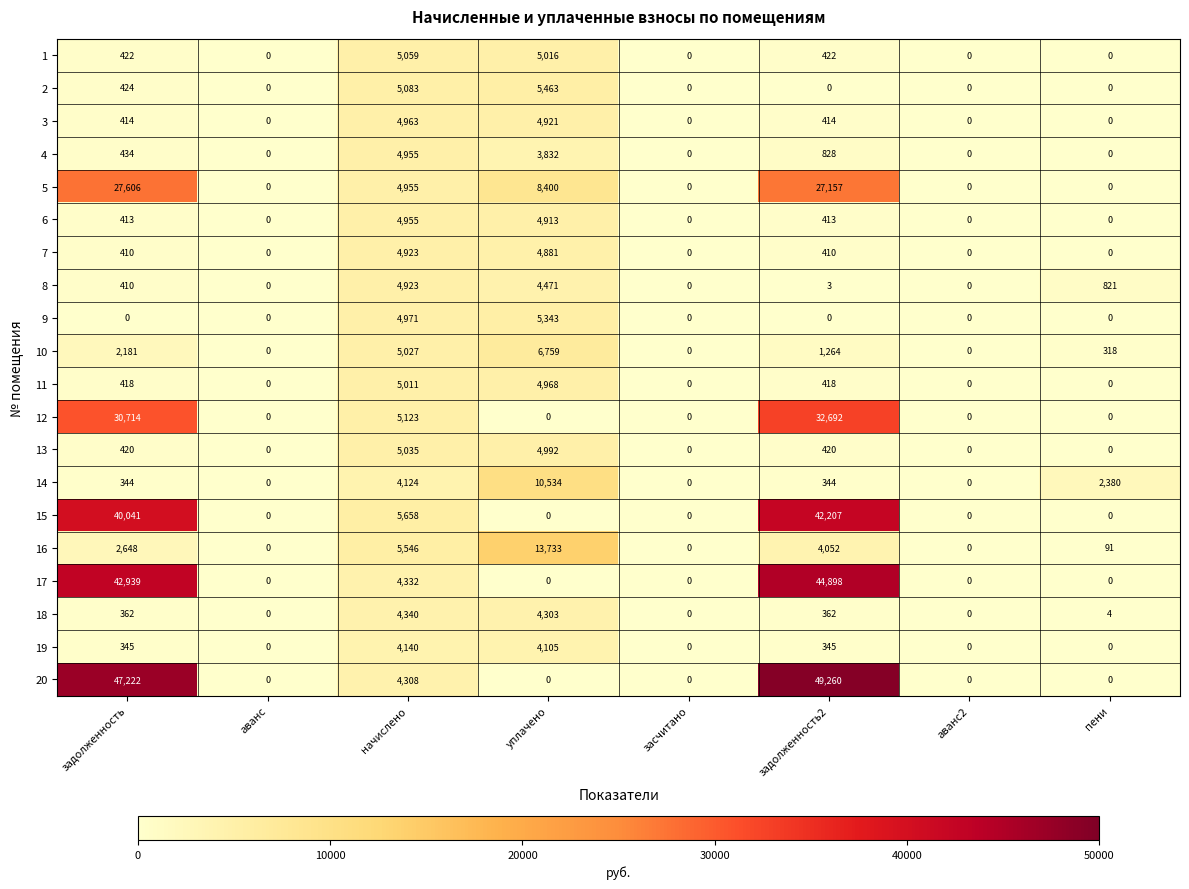

At which category is the sum across all series the highest?

задолженность2